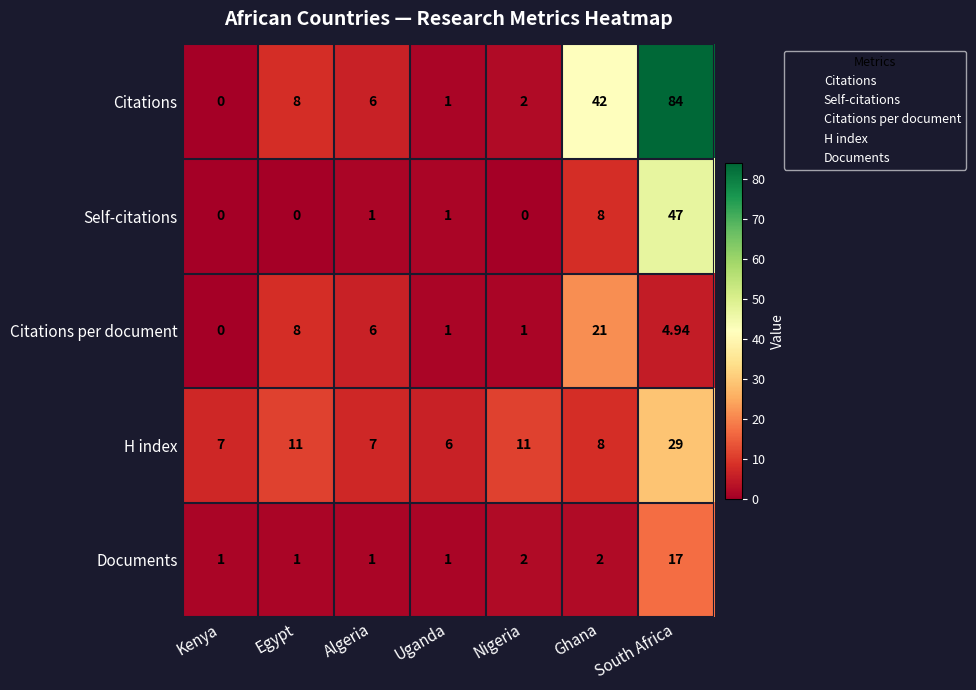

What is the spread (max minus min) of values at Ghana?

40.0